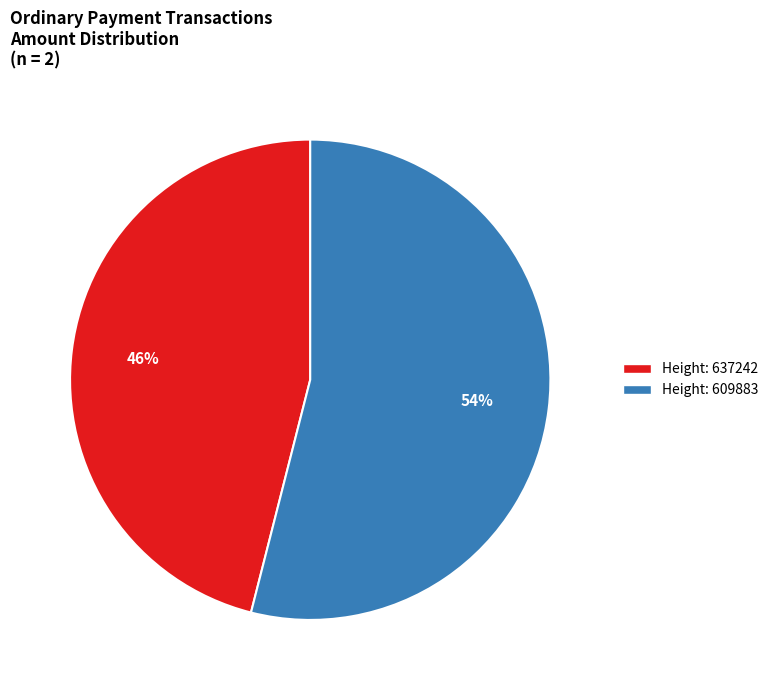

To the nearest percent, what is the difference between the largest and smallest slice percentages?

8%